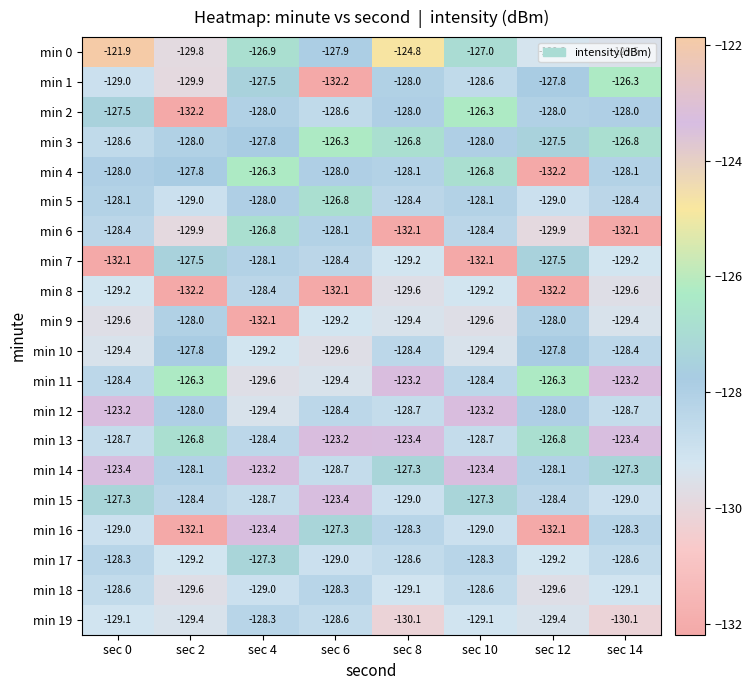

The value of min 6 at sec 4 is -126.8. True or false?

True